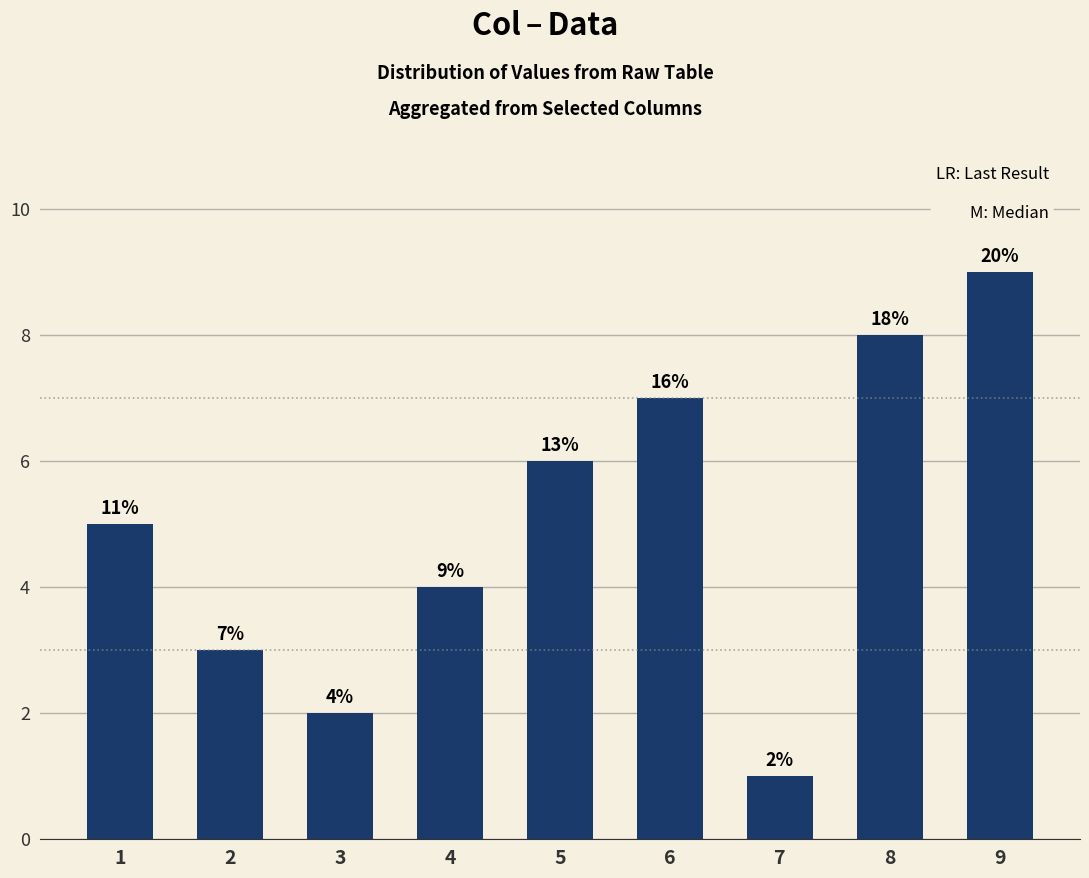

Is it true that the value at 1 is 2?

False